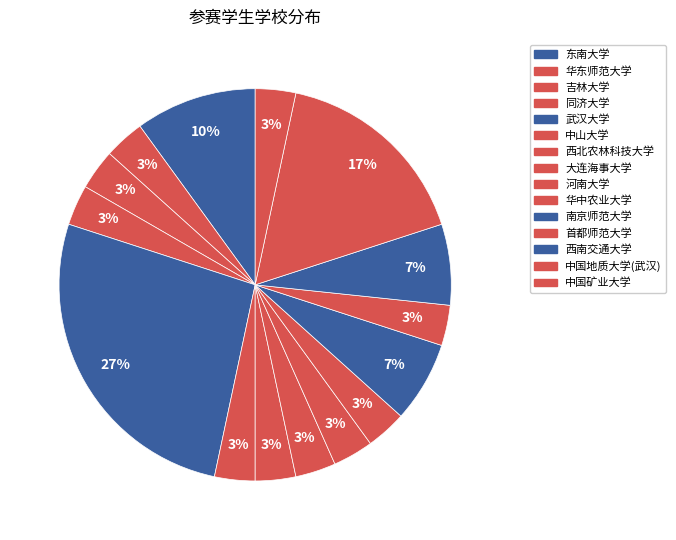

How many segments does this pie chart have?

15